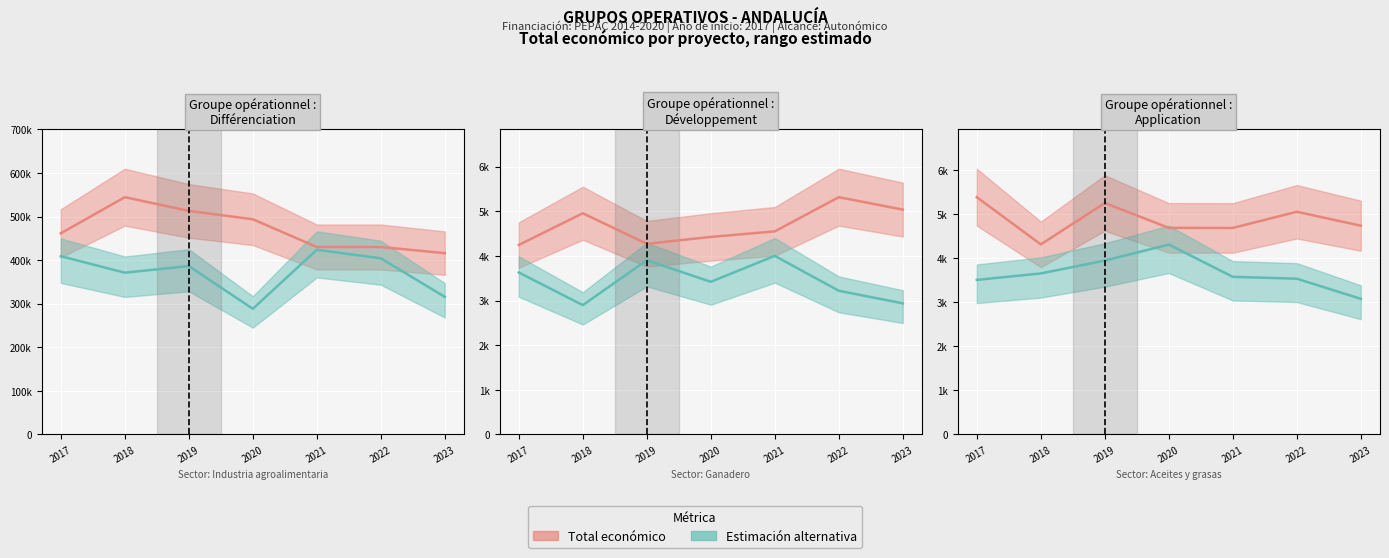

Which series has the largest total across all categories?

Total económico